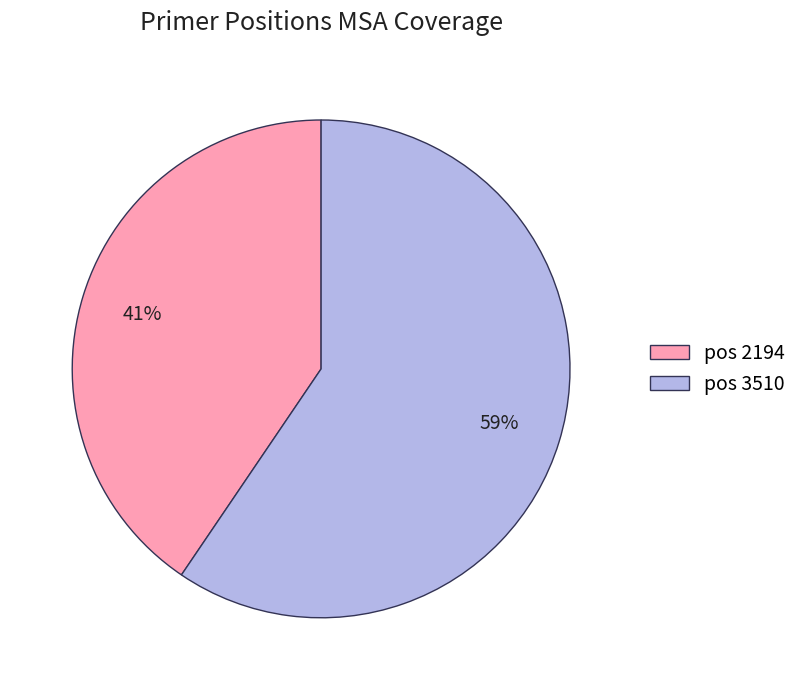

Is it true that pos 3510 is 52% of the pie?

False